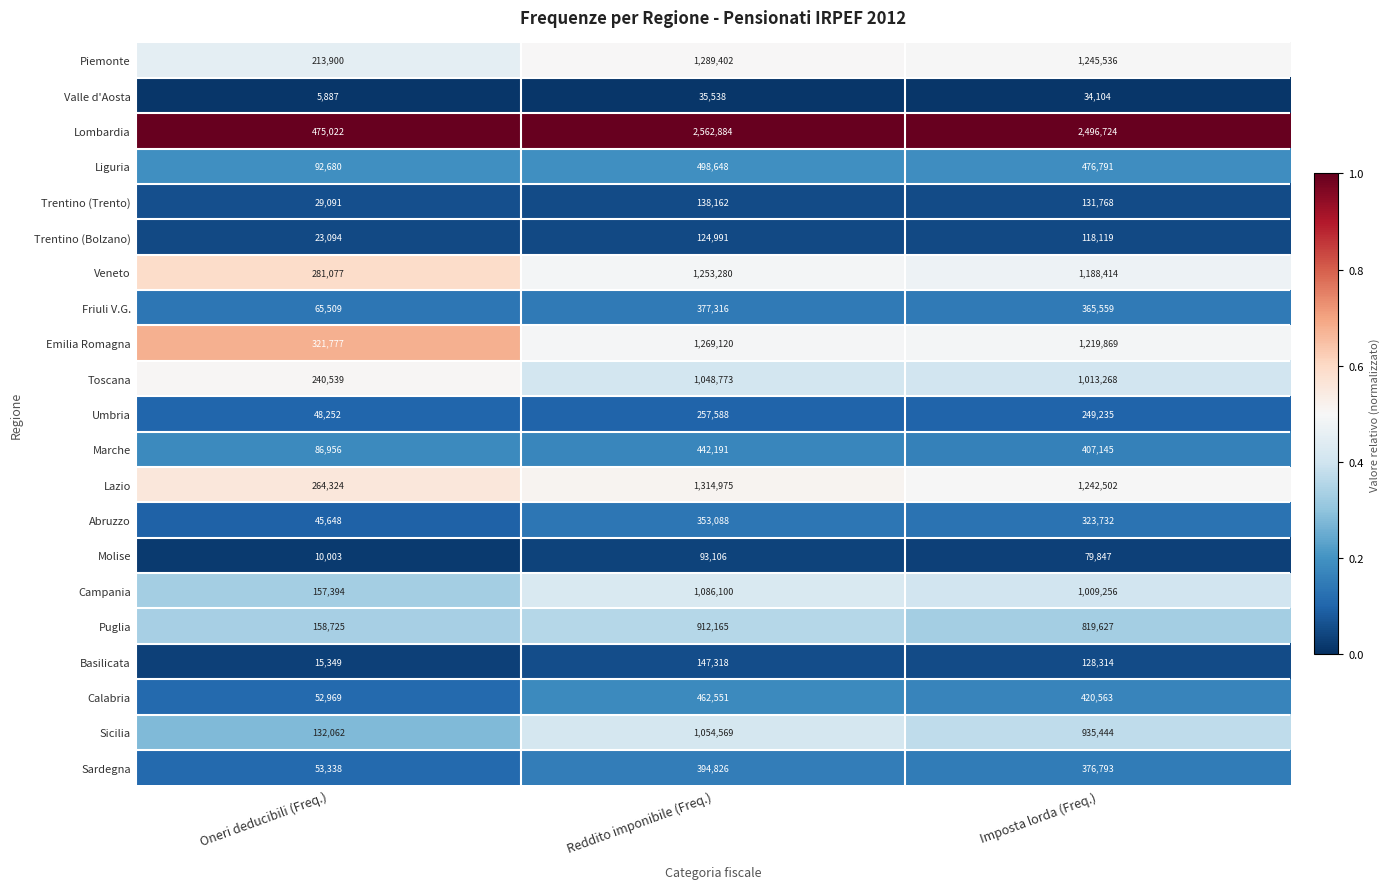

Which series changed the most between Oneri deducibili (Freq.) and Reddito imponibile (Freq.)?

Lombardia